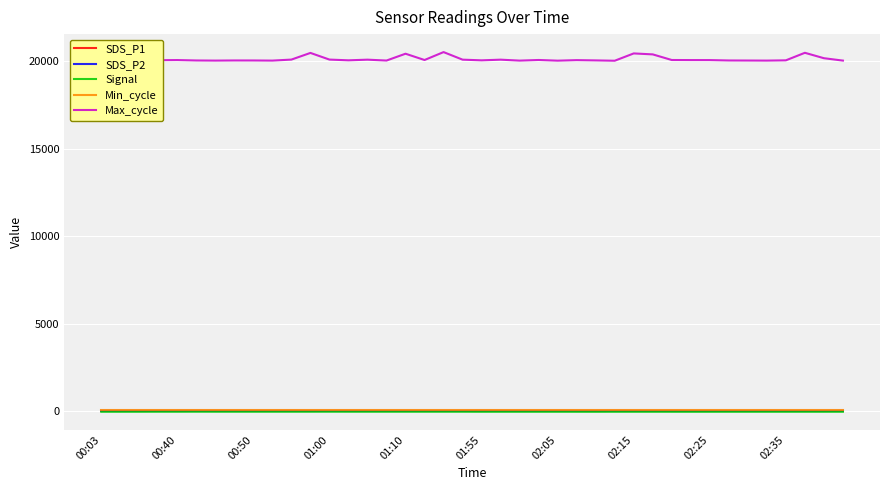

At how many categories does at least one series exceed 19607?

40